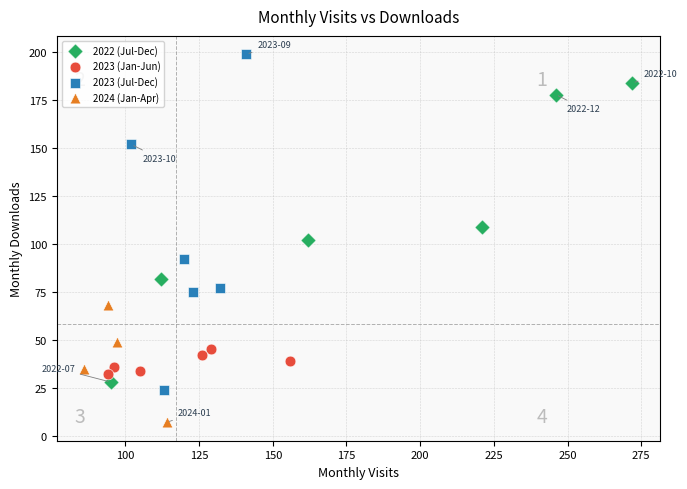

Which series contains the lowest Y value?

2024 (Jan-Apr)